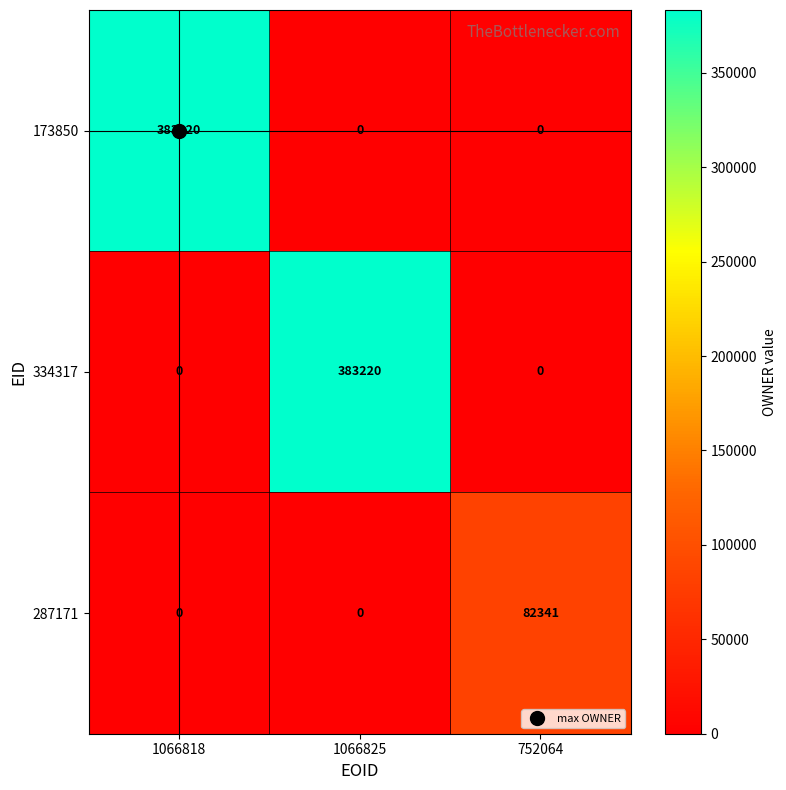

Count the number of categories in the chart.

3